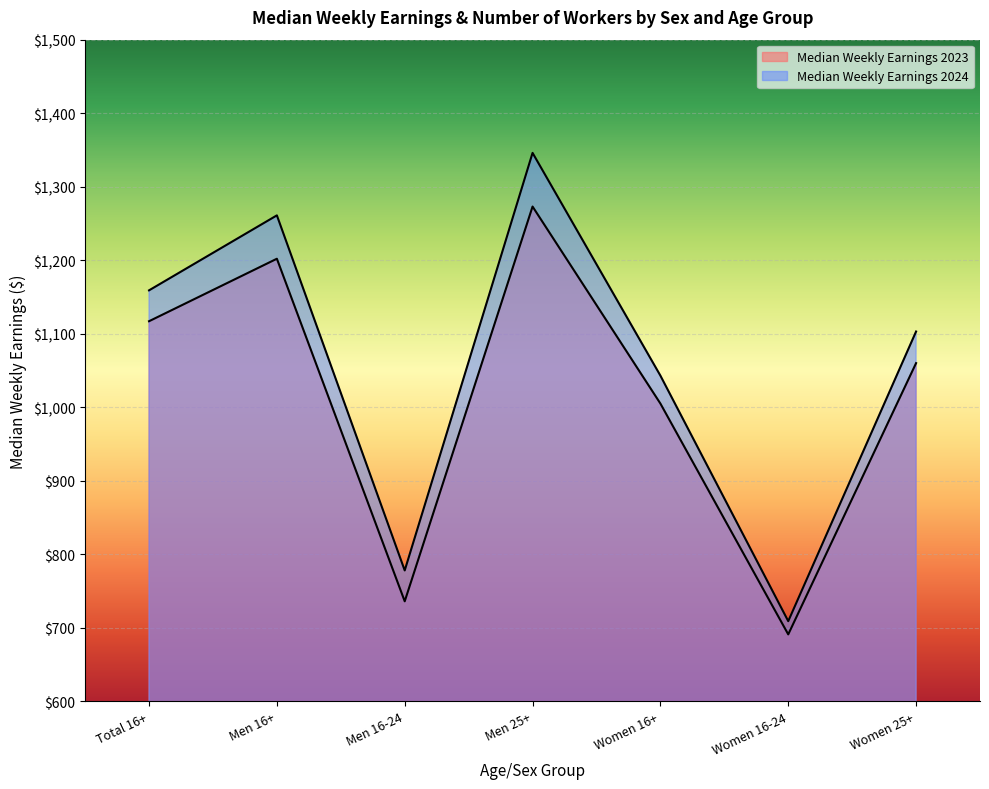

Count the Median Weekly Earnings 2024 values in the range 778 to 1261.

5